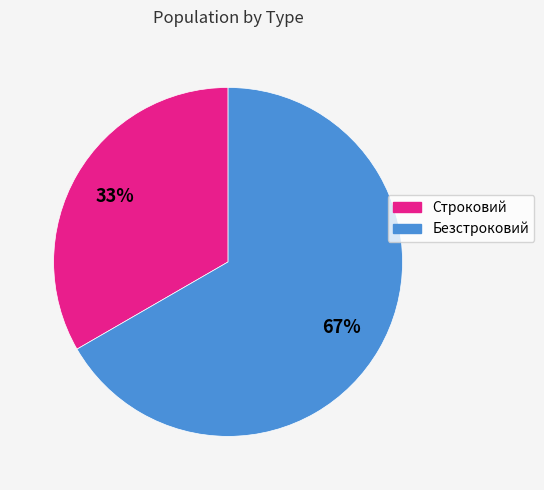

Does Безстроковий account for over 50% of the chart?

Yes